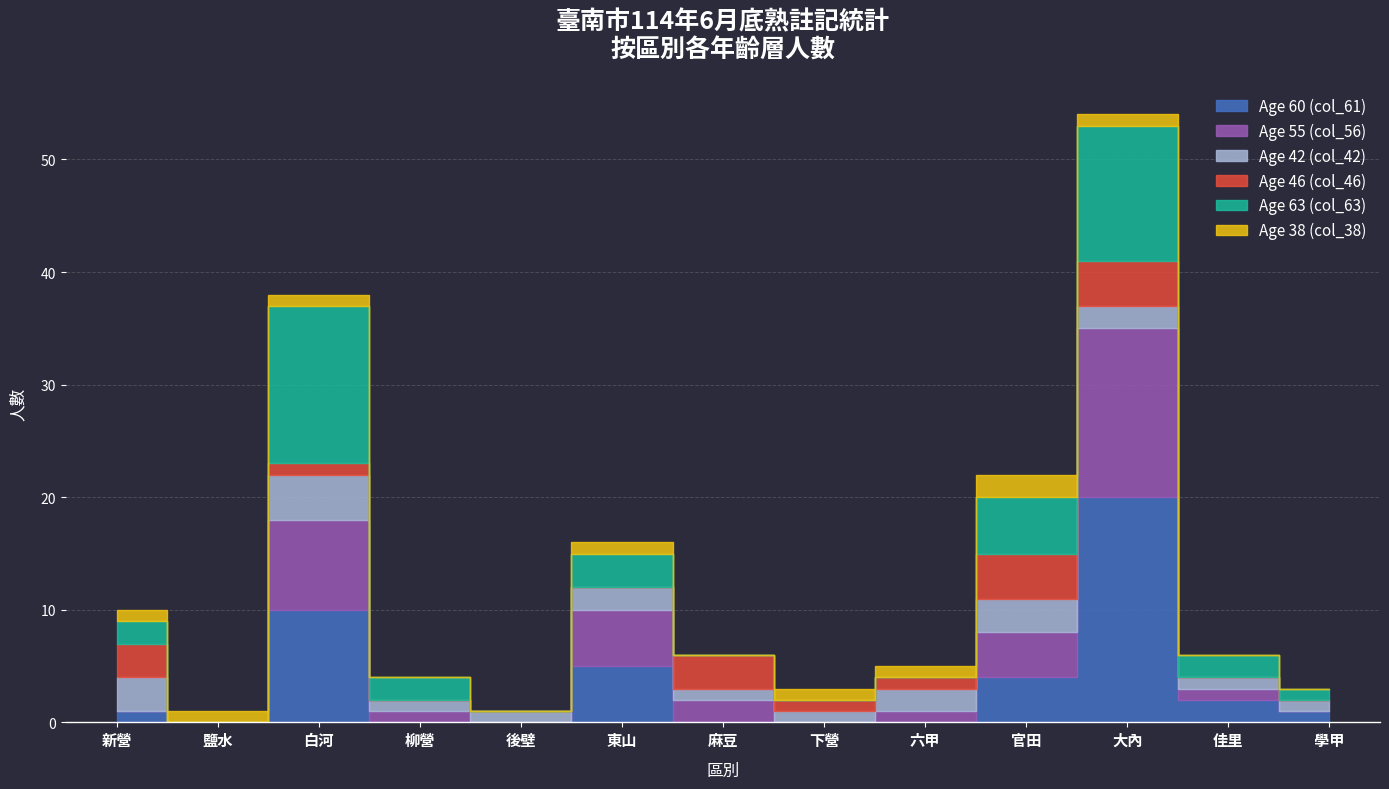

What is the label of the 11th bar from the left?

大內